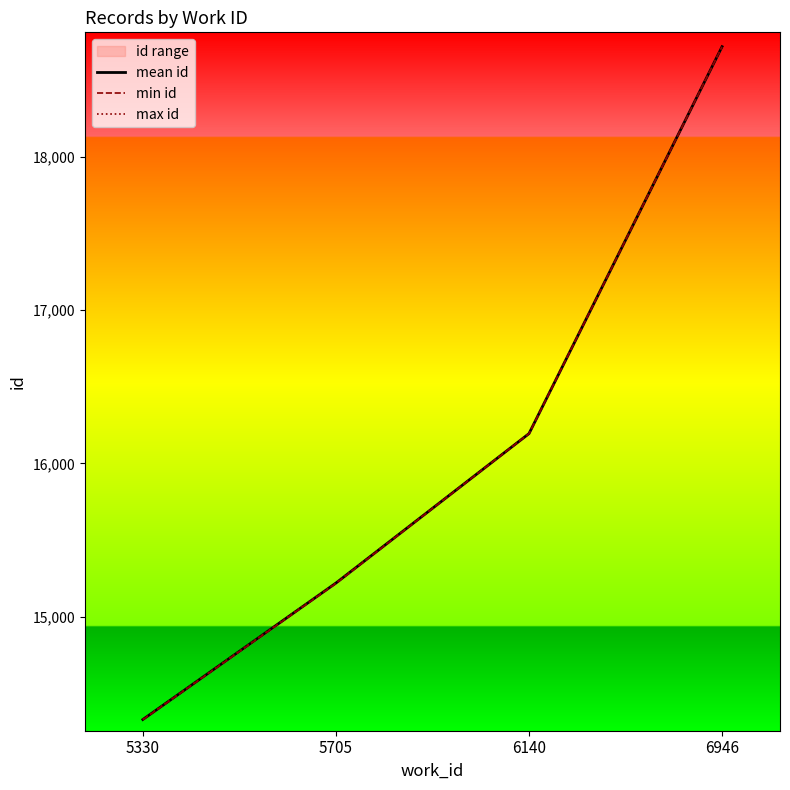

Which category has the lowest value in the min id series?

5330